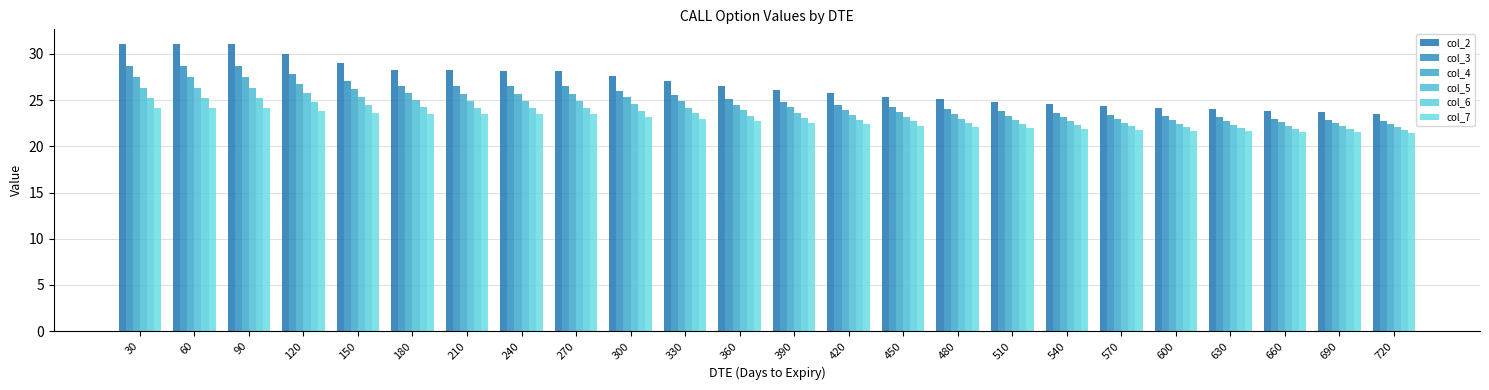

What is the sum of the col_5 values at 240 and 420?

48.3